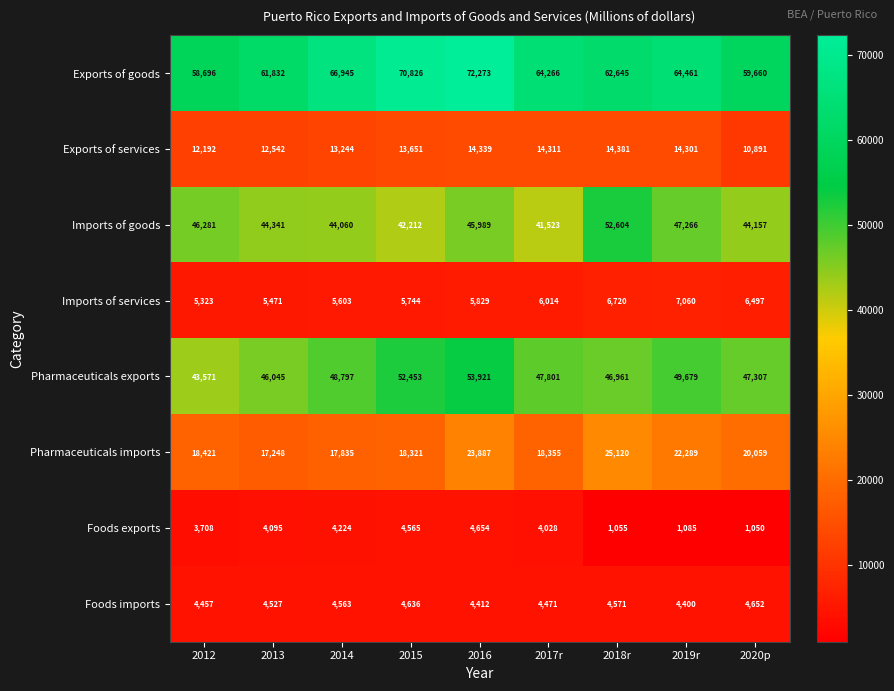

The value of Foods exports at 2012 is 3708. True or false?

True